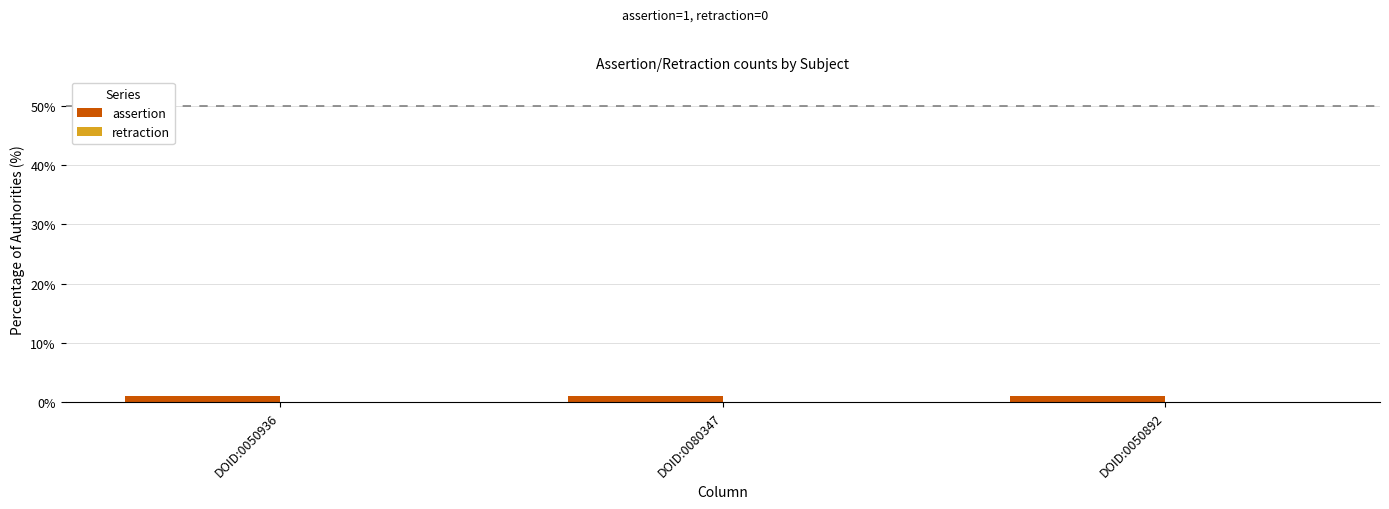

What position from the right is DOID:0050936?

3